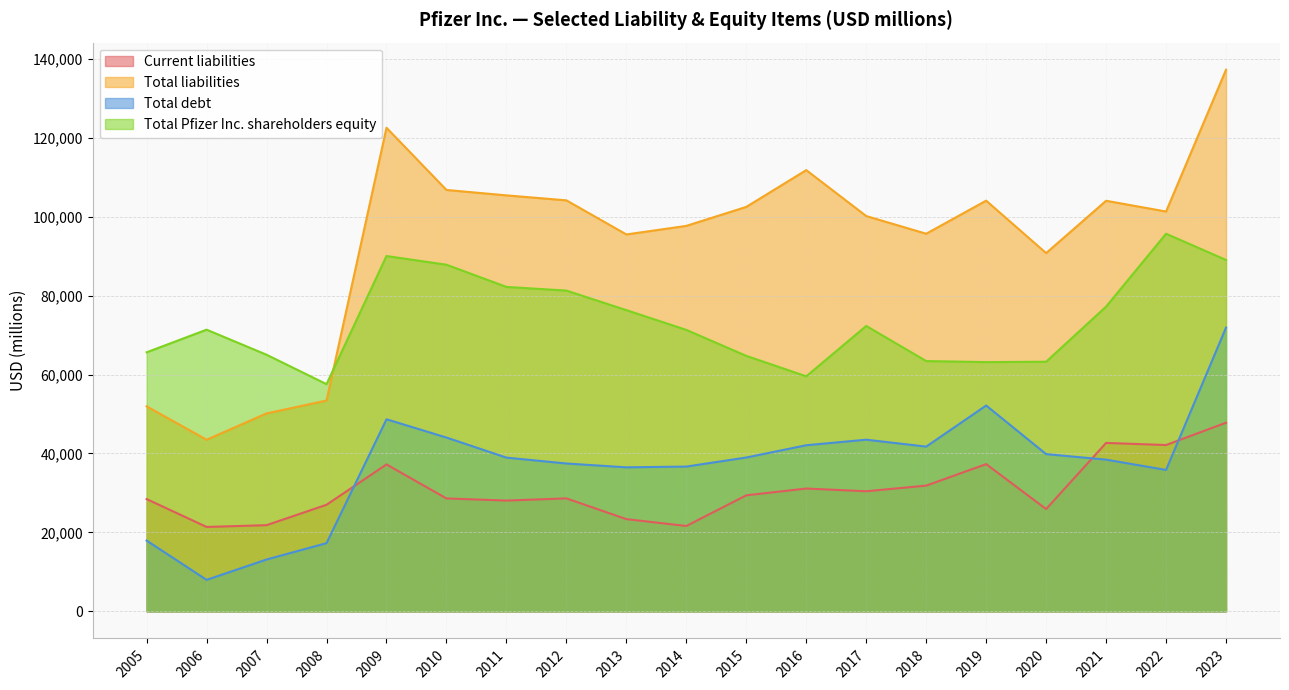

At which category is the sum across all series the highest?

2023